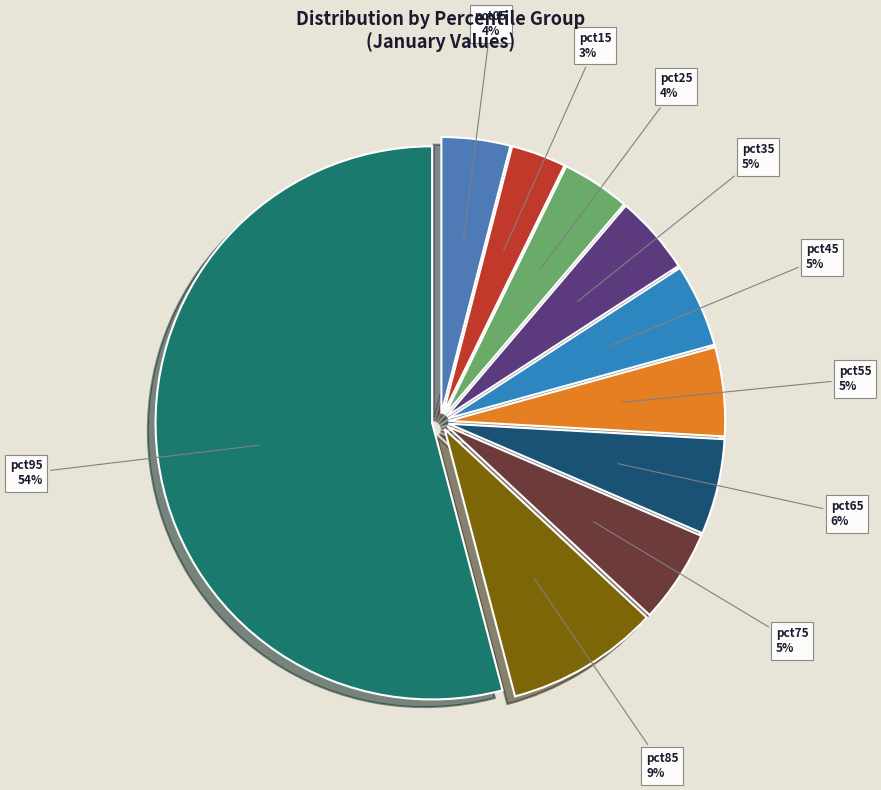

Which slice is the largest?

pct95